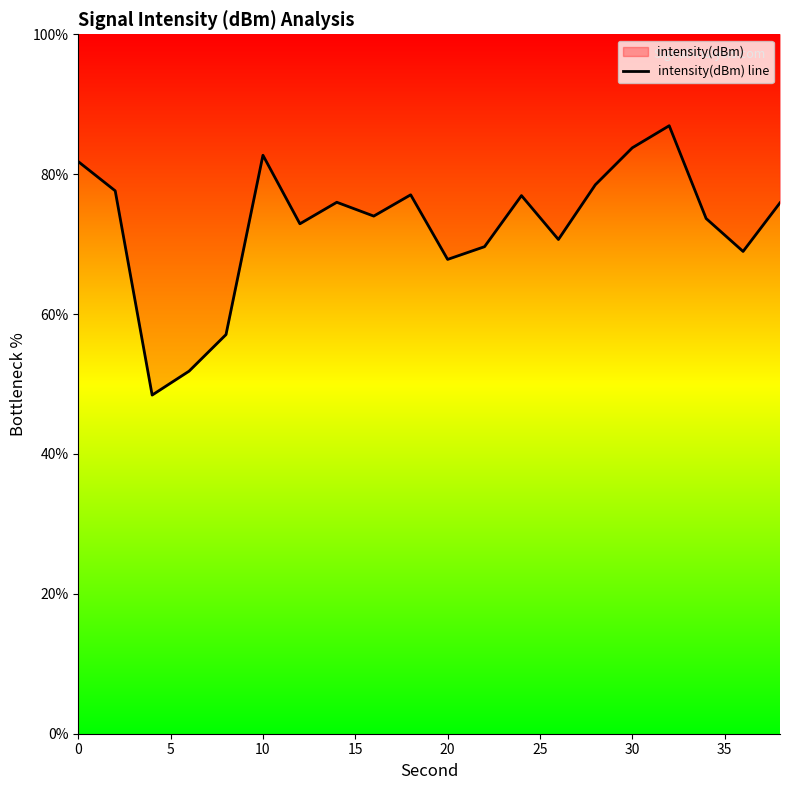

Count the number of categories in the chart.

20